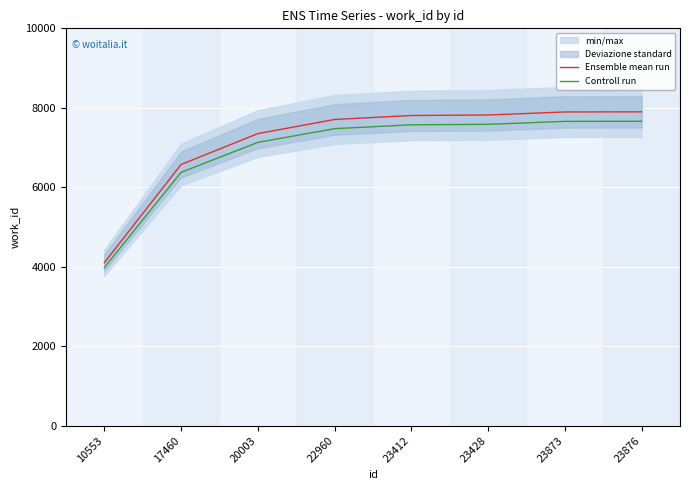

At which category is the sum across all series the highest?

23876